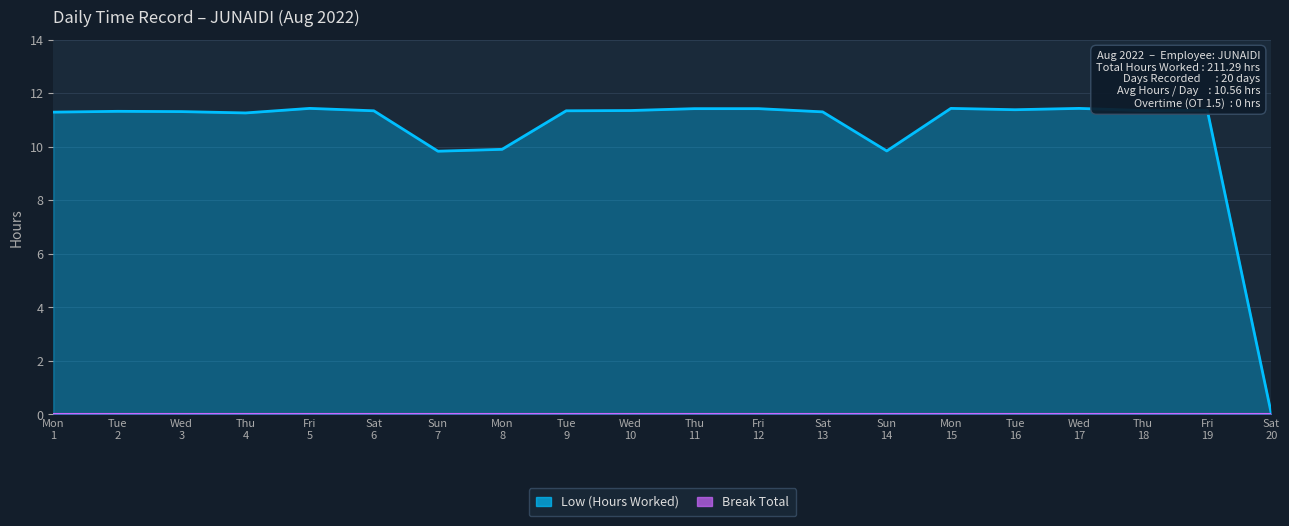

At which category does the data reach its first local peak?

2